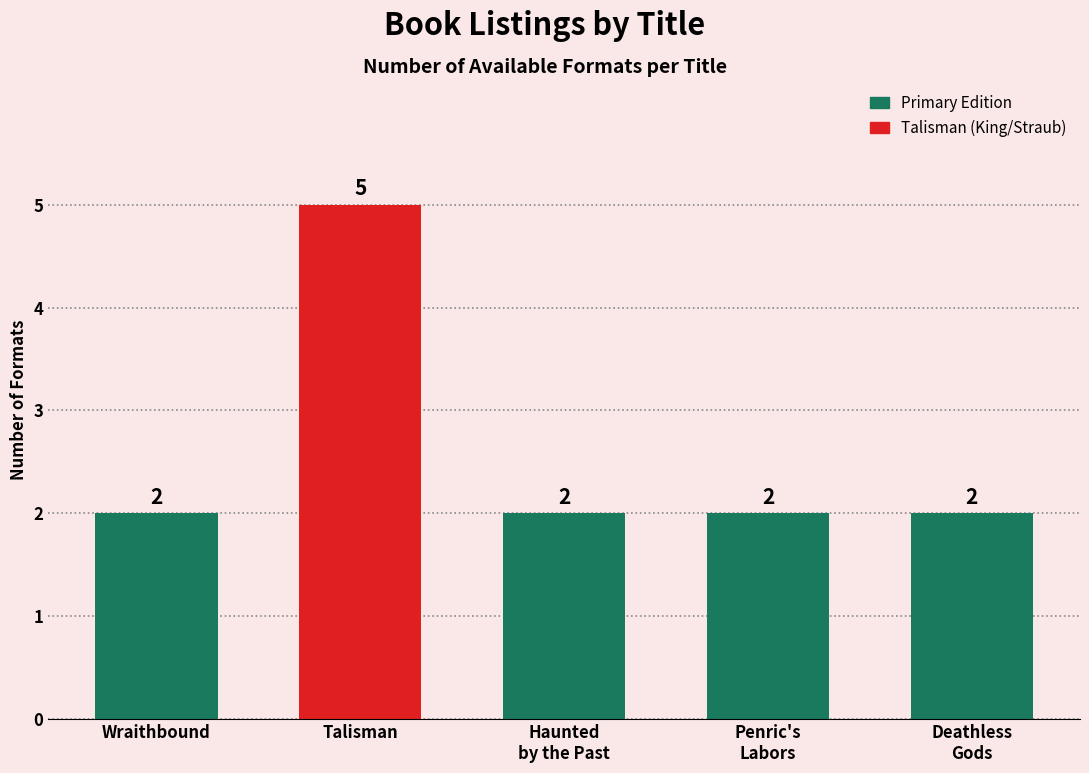

How many values are between 2 and 3?

4